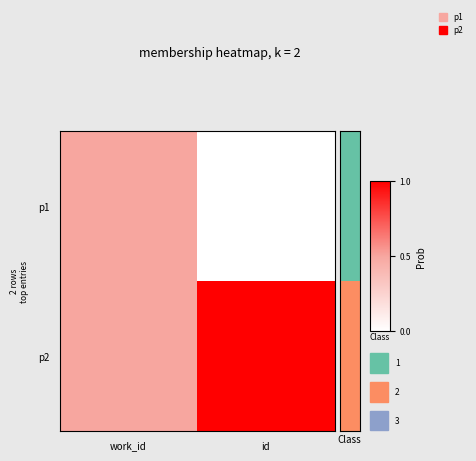

How many data points does each series have?

2